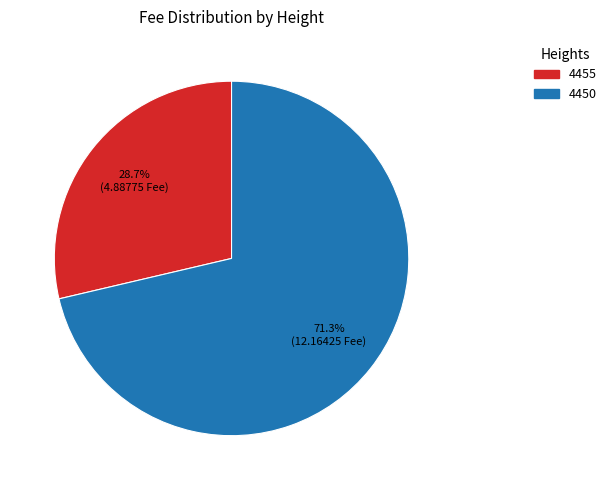

To the nearest percent, what is the combined percentage of 4450 and 4455?

100%